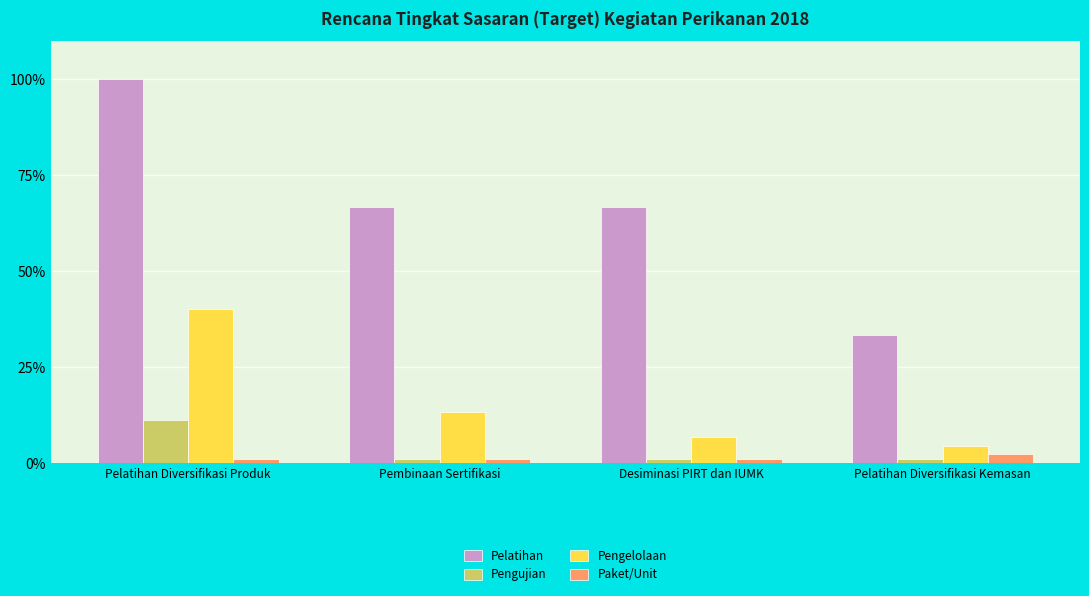

What is the label of the 3rd bar from the left?

Desiminasi PIRT dan IUMK